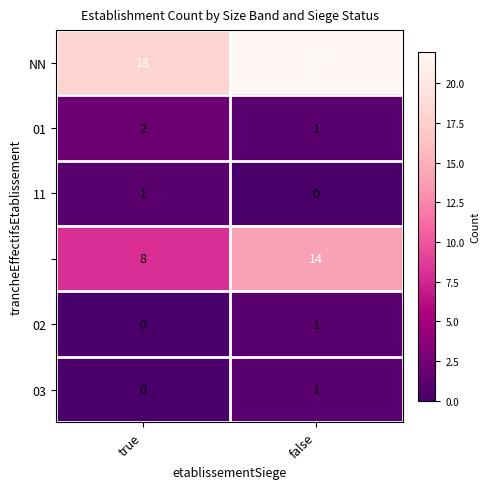

What is the total value across all series at false?

39